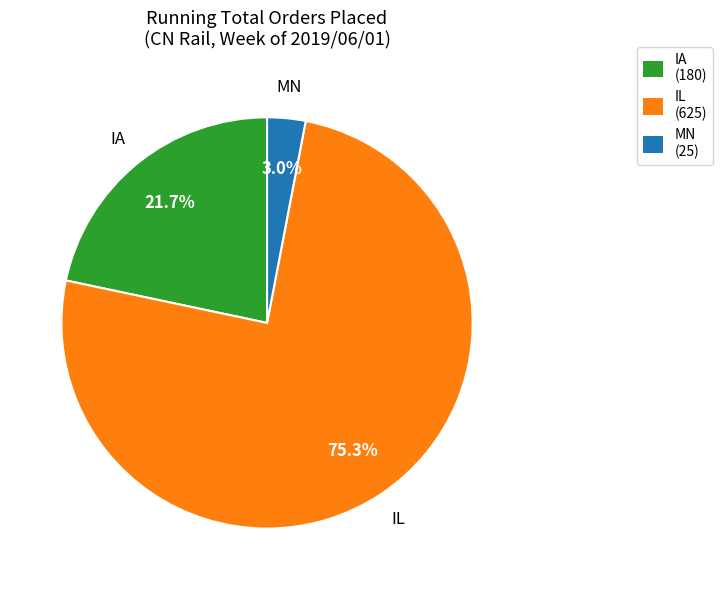

To the nearest percent, what is the average slice percentage?

33%